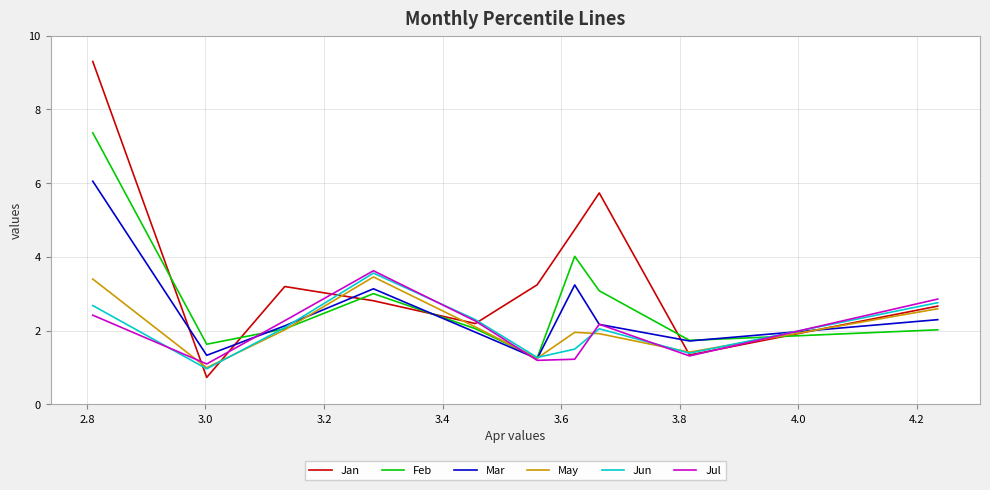

After their last crossing, which series has the higher values: May or Feb?

May